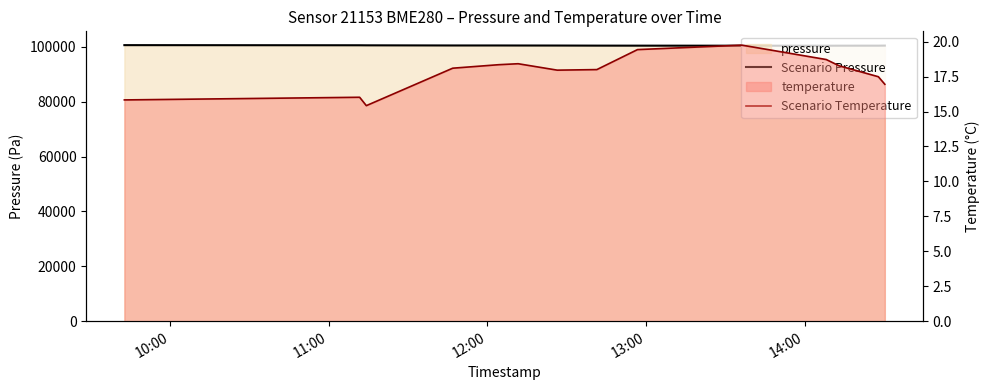

What is the difference between the maximum and minimum values in the Scenario Temperature series?

4.3